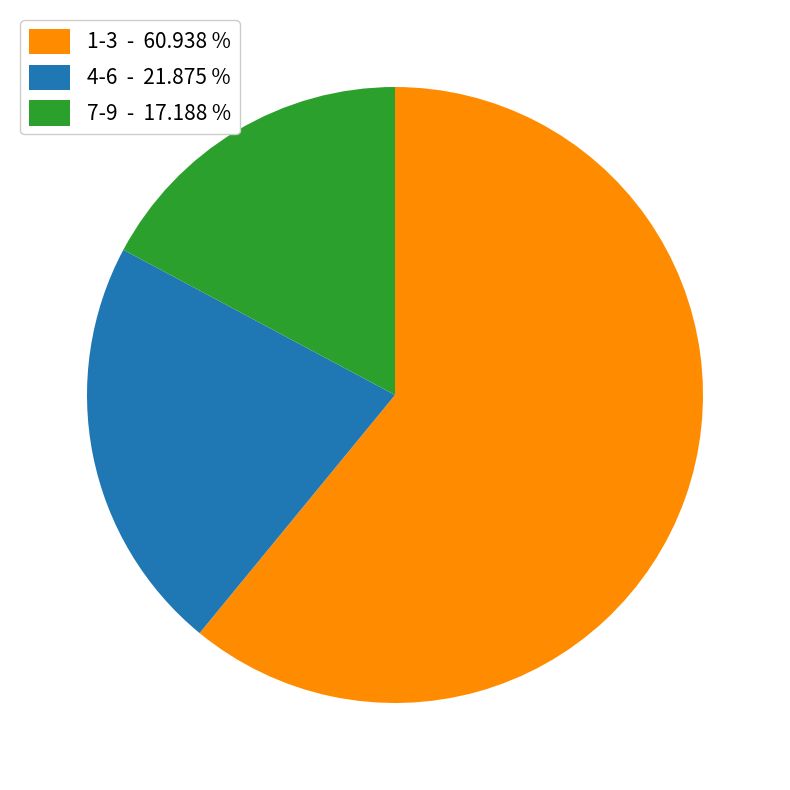

What is the majority slice?

1-3 - 60.938 %